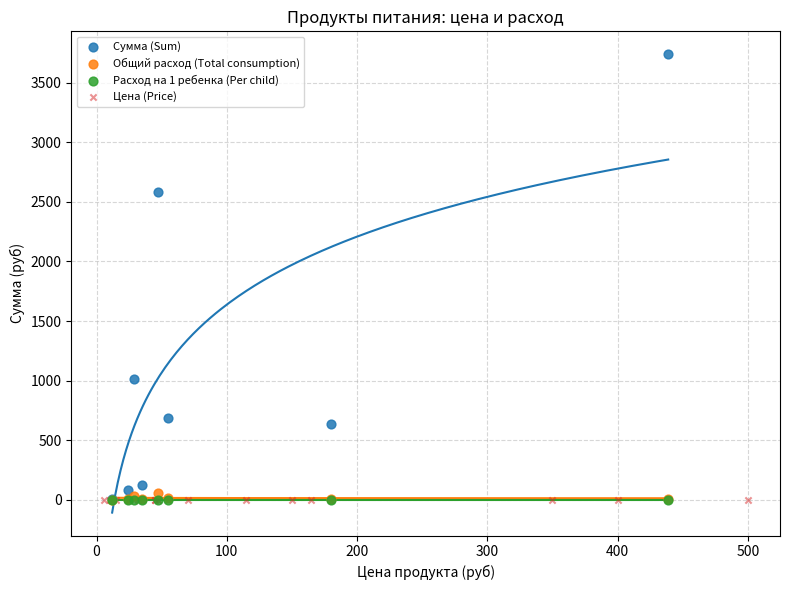

Which series reaches the maximum Y coordinate?

Сумма (Sum)